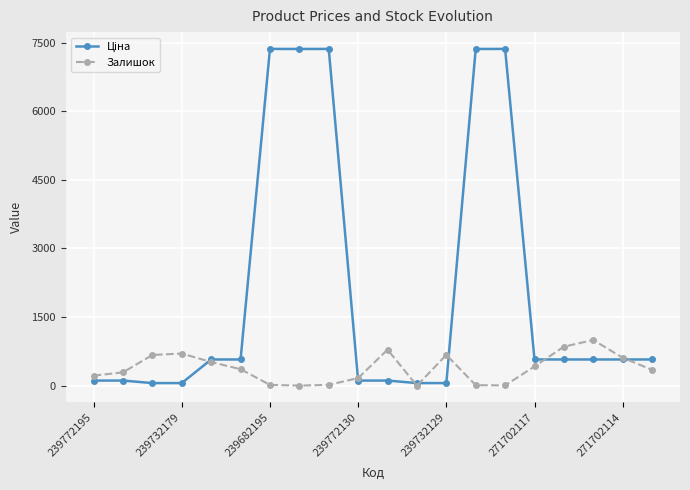

What is the average value of the Залишок series?

382.4